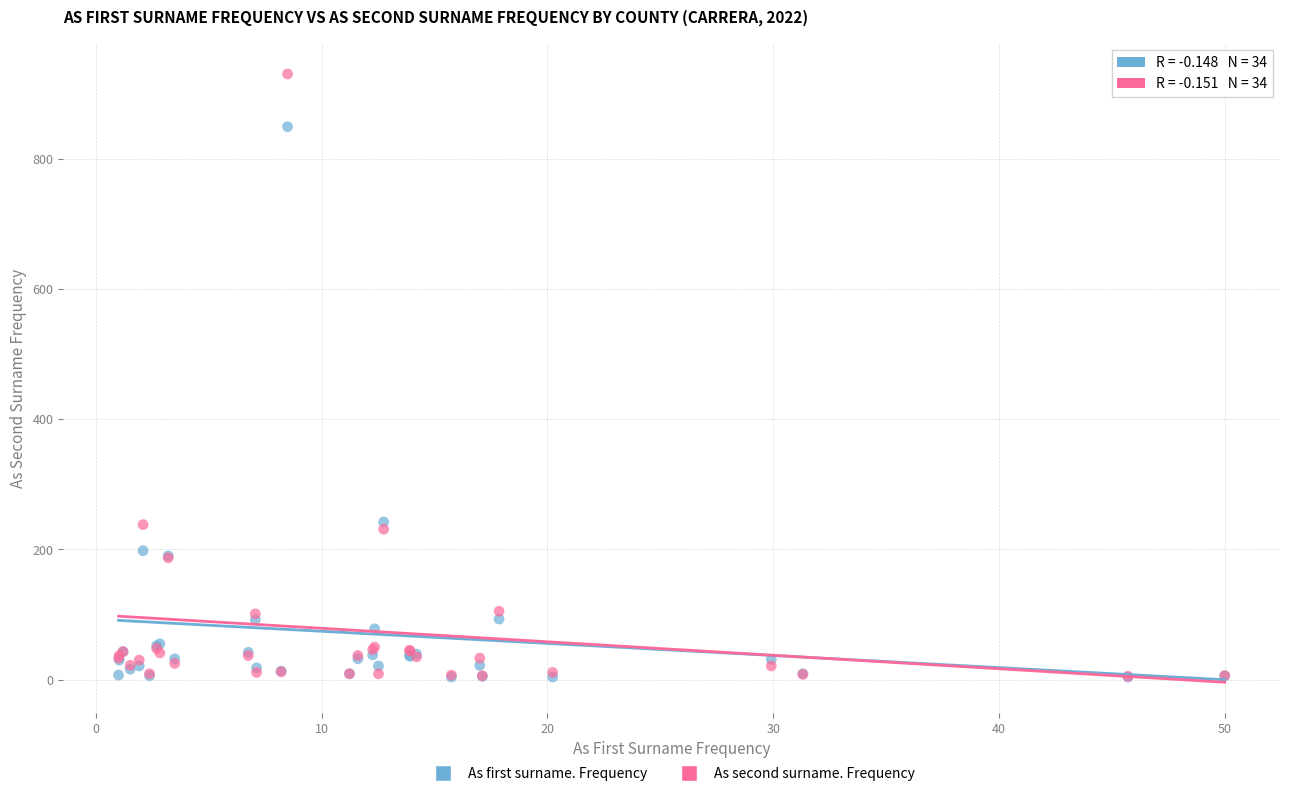

What are all the series names shown in the legend?

As first surname. Frequency, As second surname. Frequency